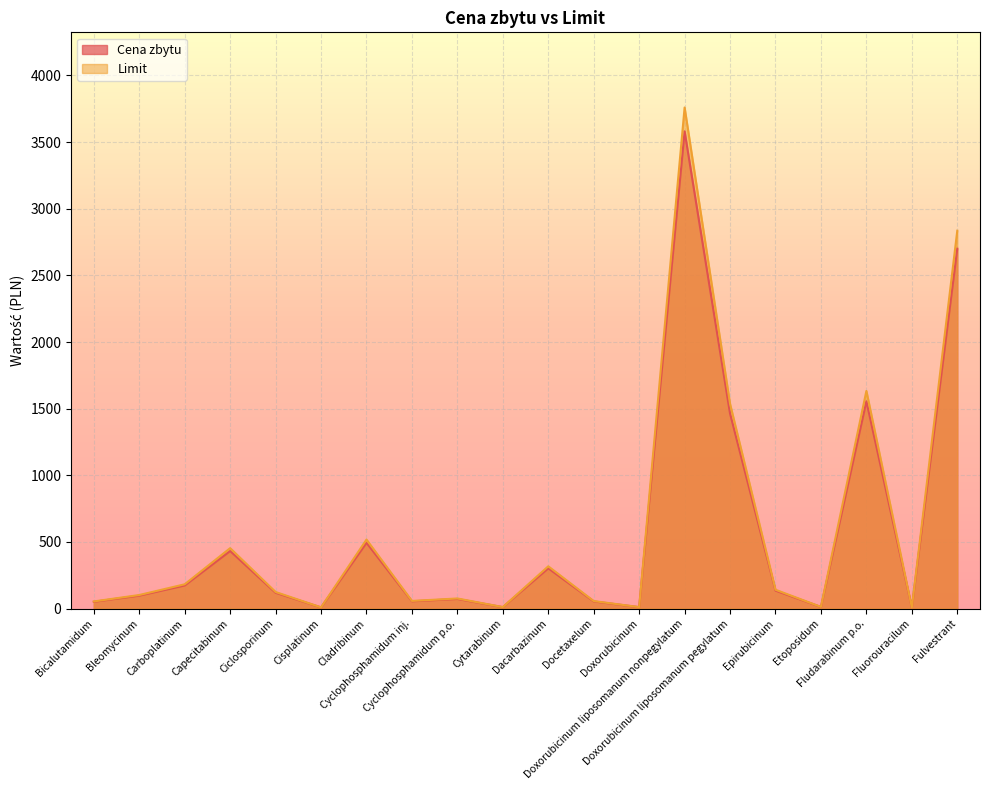

Which category has the highest value across all series?

Doxorubicinum liposomanum nonpegylatum